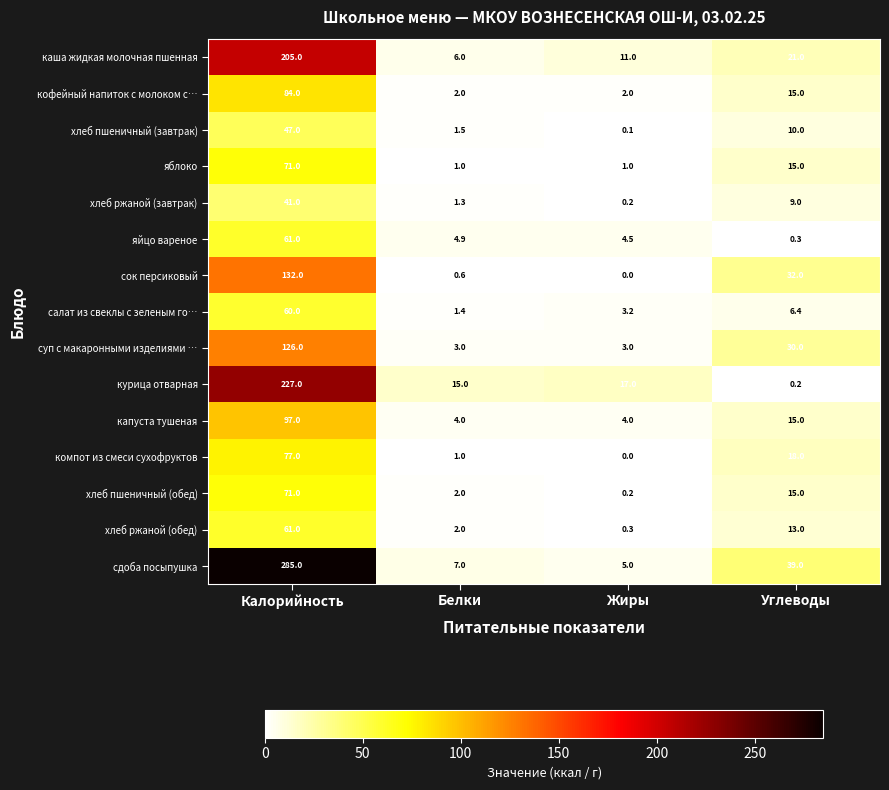

At which label does яблоко first exceed 15?

Калорийность